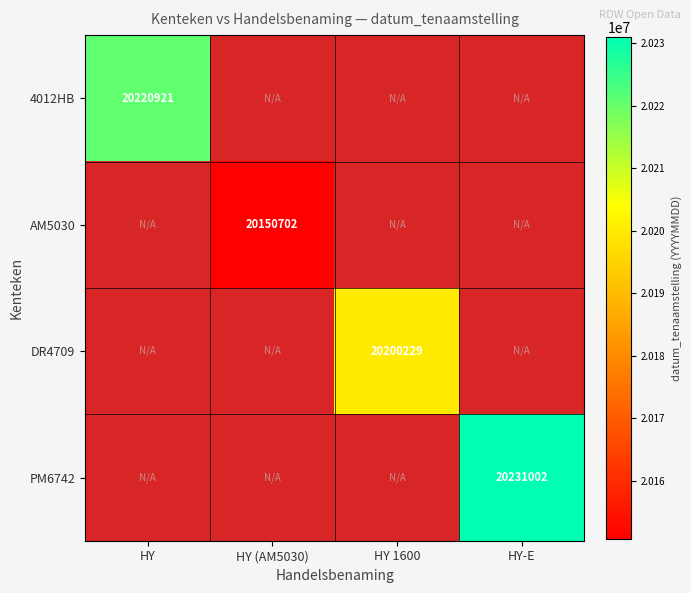

The 4012HB series shows 11972792 at HY. True or false?

False